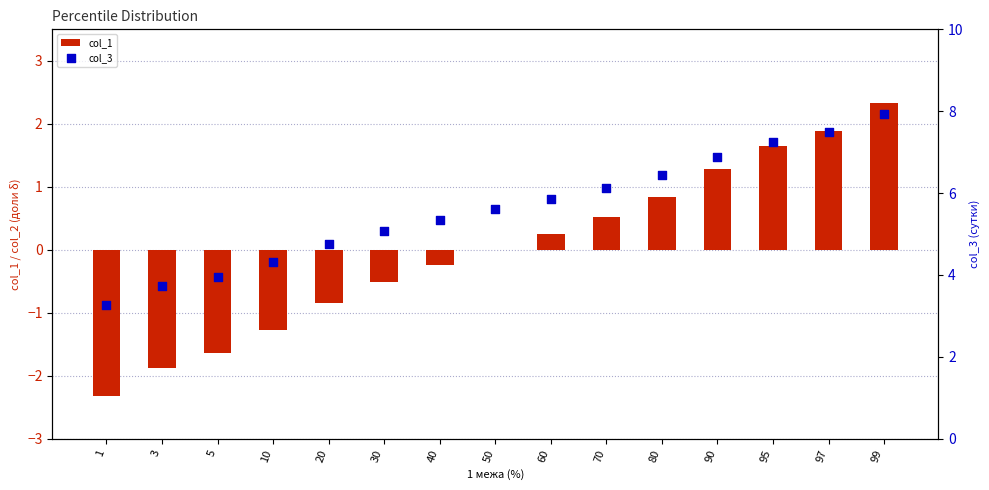

Which series has the largest Y range (max minus min)?

col_1